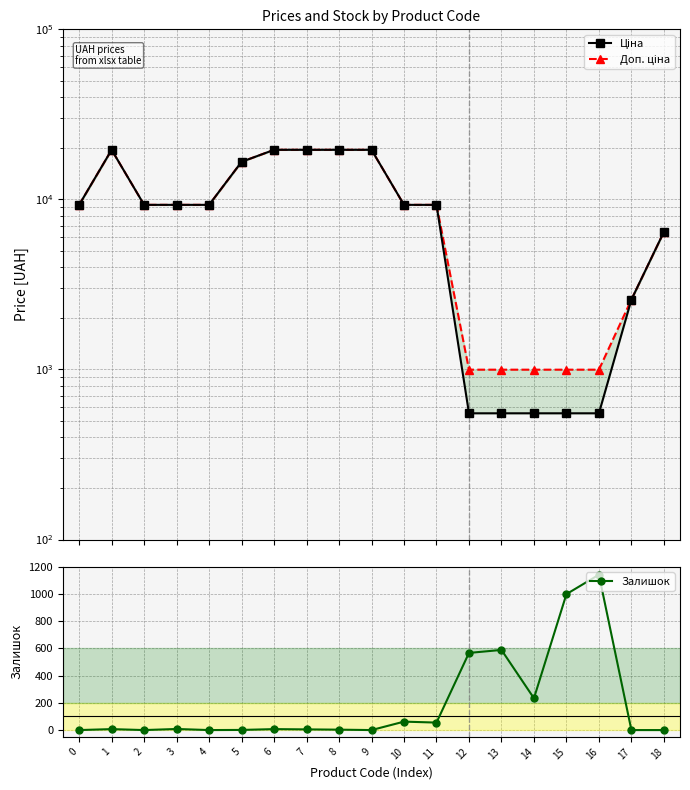

True or false: Доп. ціна and Ціна intersect in this chart.

False